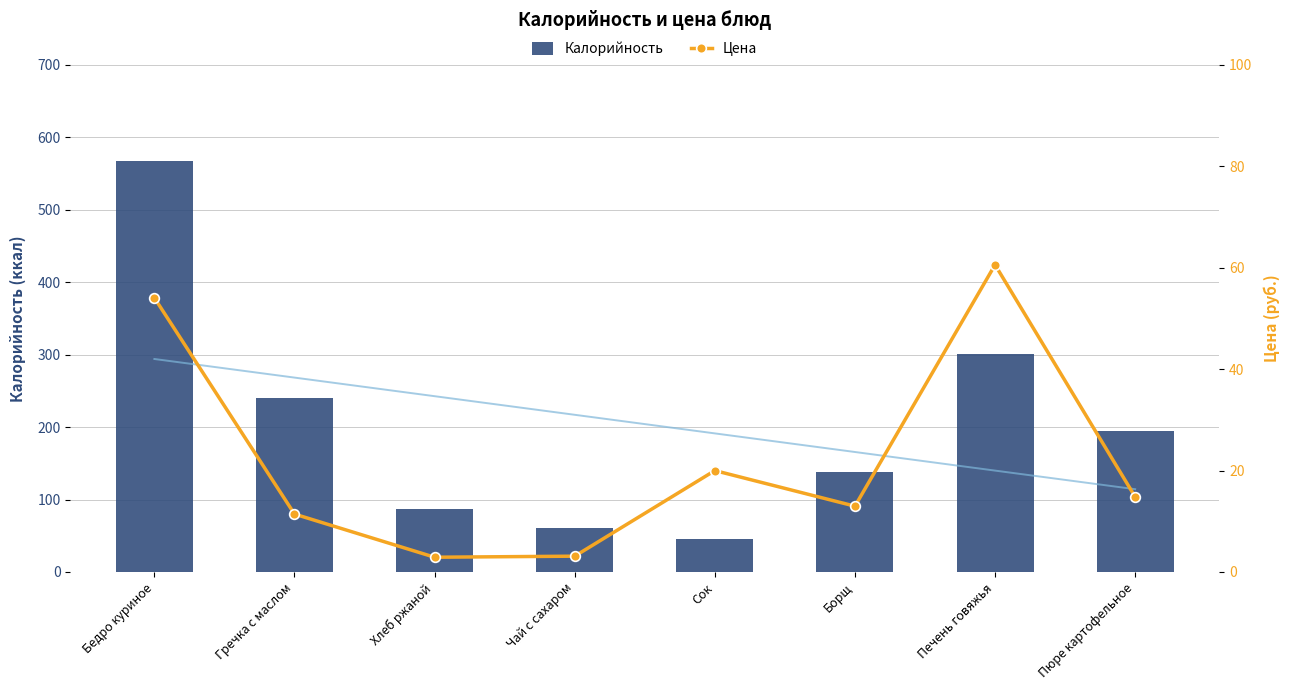

Which category has the highest value in the Цена series?

Печень говяжья